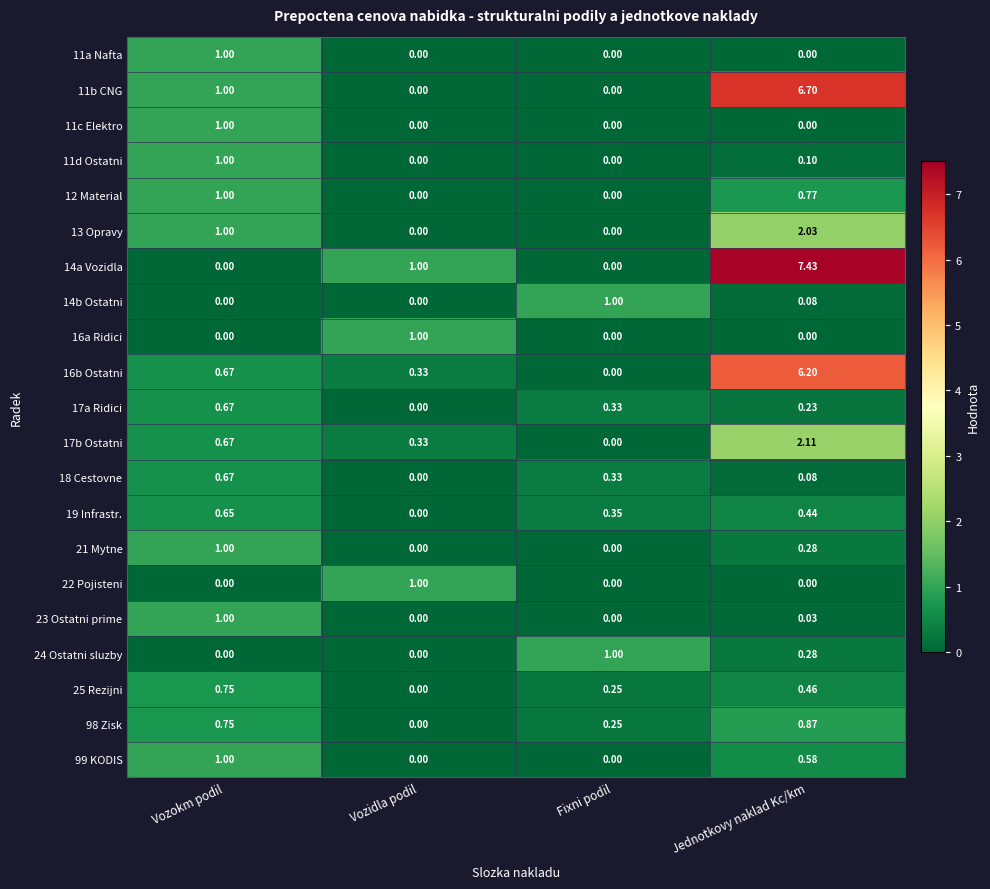

Which category has the highest value in the 11a Nafta series?

Vozokm podil